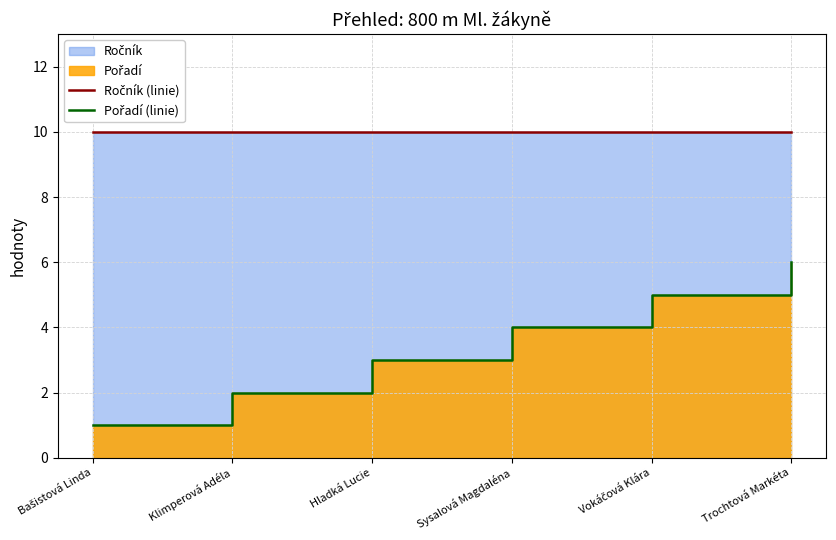

The value of Pořadí (linie) at Klimperová Adéla is 3. True or false?

False